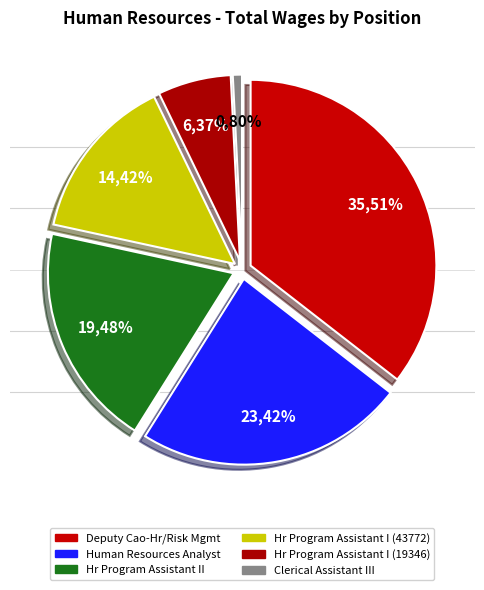

Which slice is the smallest?

Clerical Assistant III